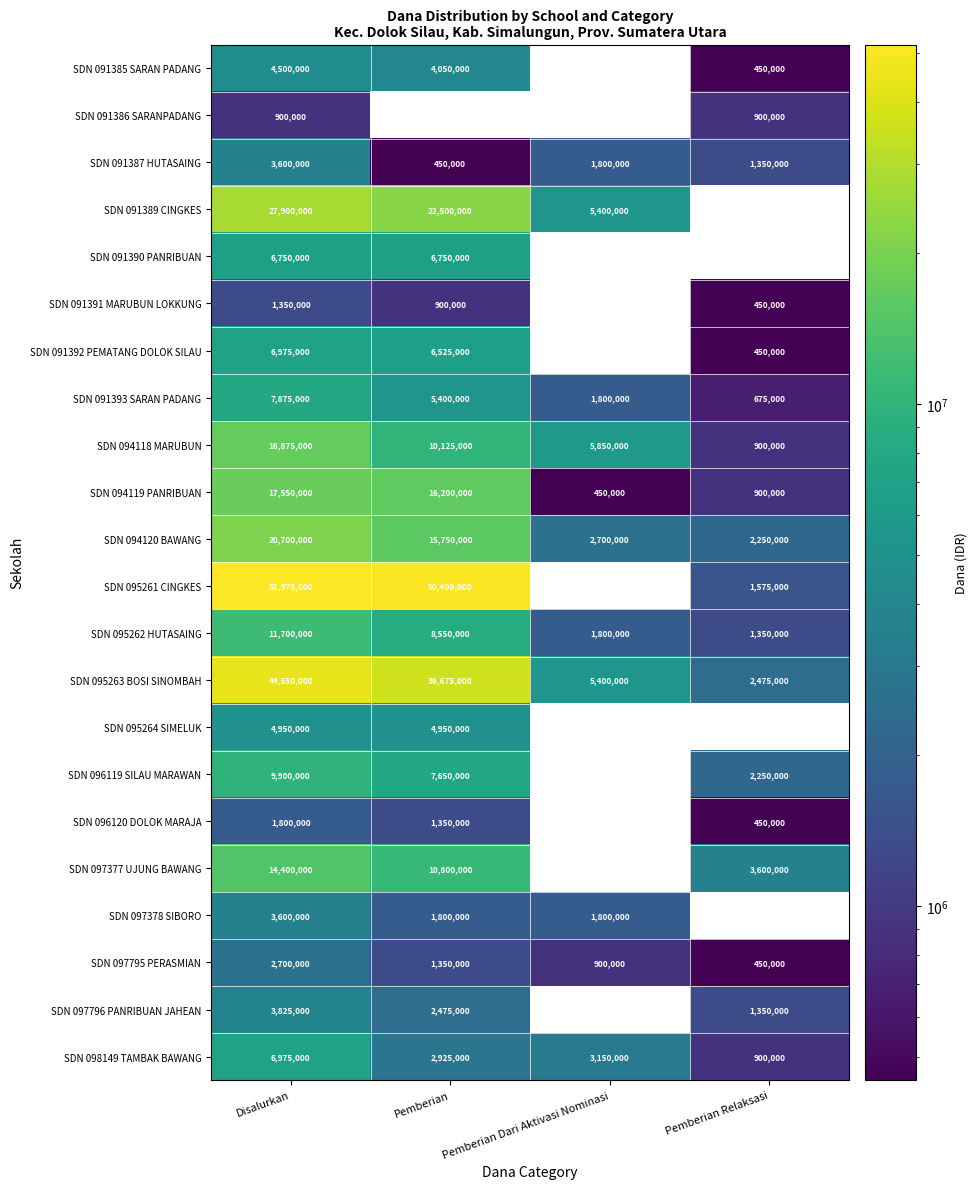

Which label corresponds to the smallest value in the chart?

Pemberian Dari Aktivasi Nominasi